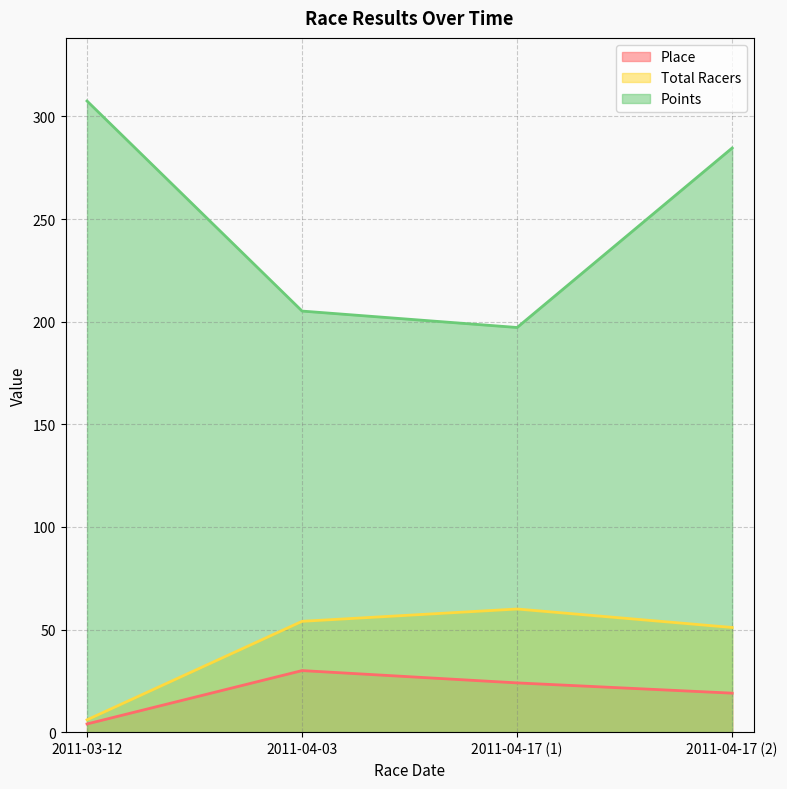

At how many categories does at least one series exceed 249?

2